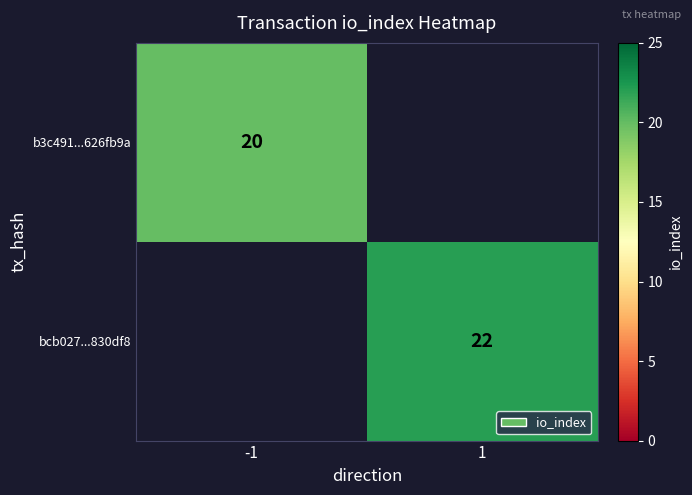

Is it true that bcb027...830df8 equals 22 at 1?

True